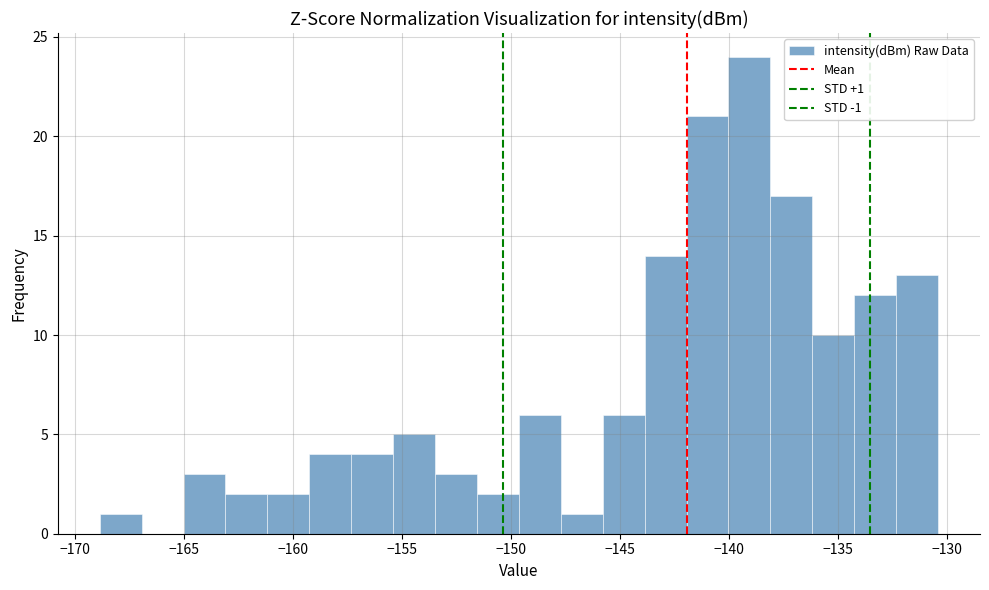

Read against the x-axis, roughly where is the centre of the tallest bar?

-139.0